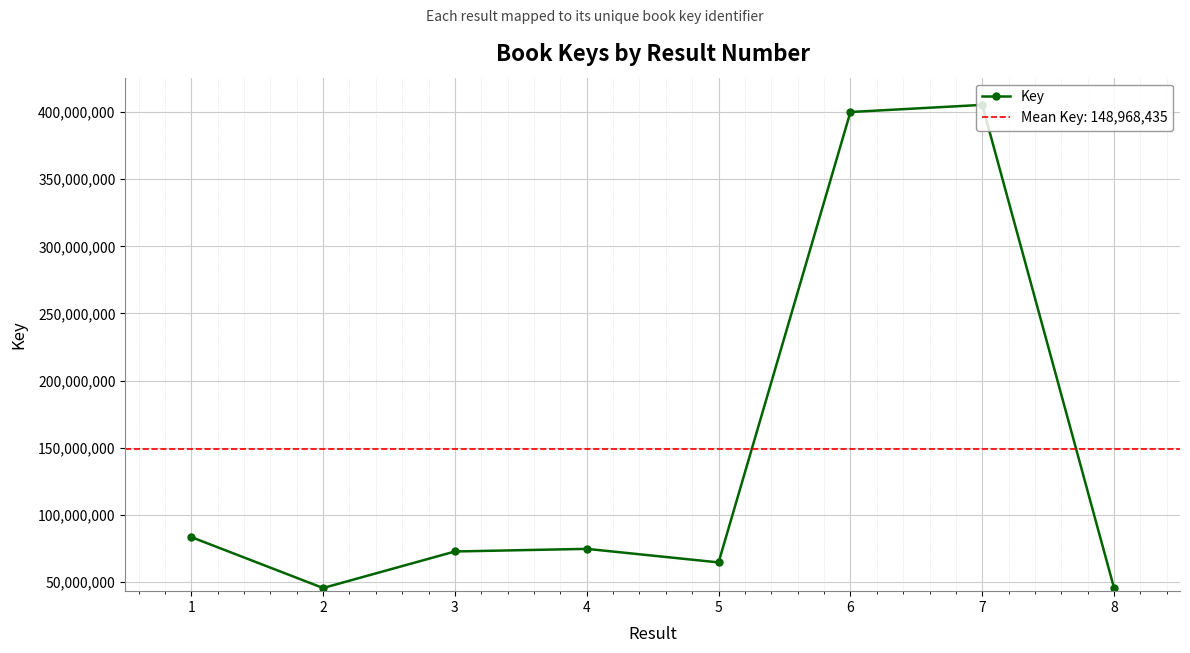

Is it true that the value at 3 is 72703274?

True